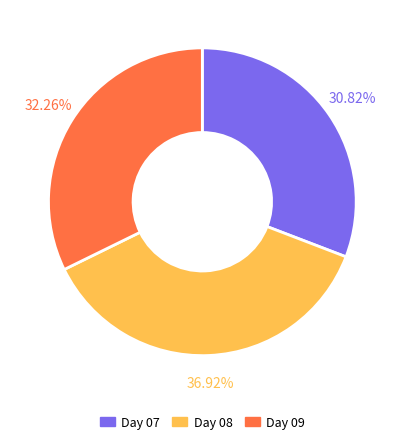

Rank the categories by value from highest to lowest.

Day 08, Day 09, Day 07